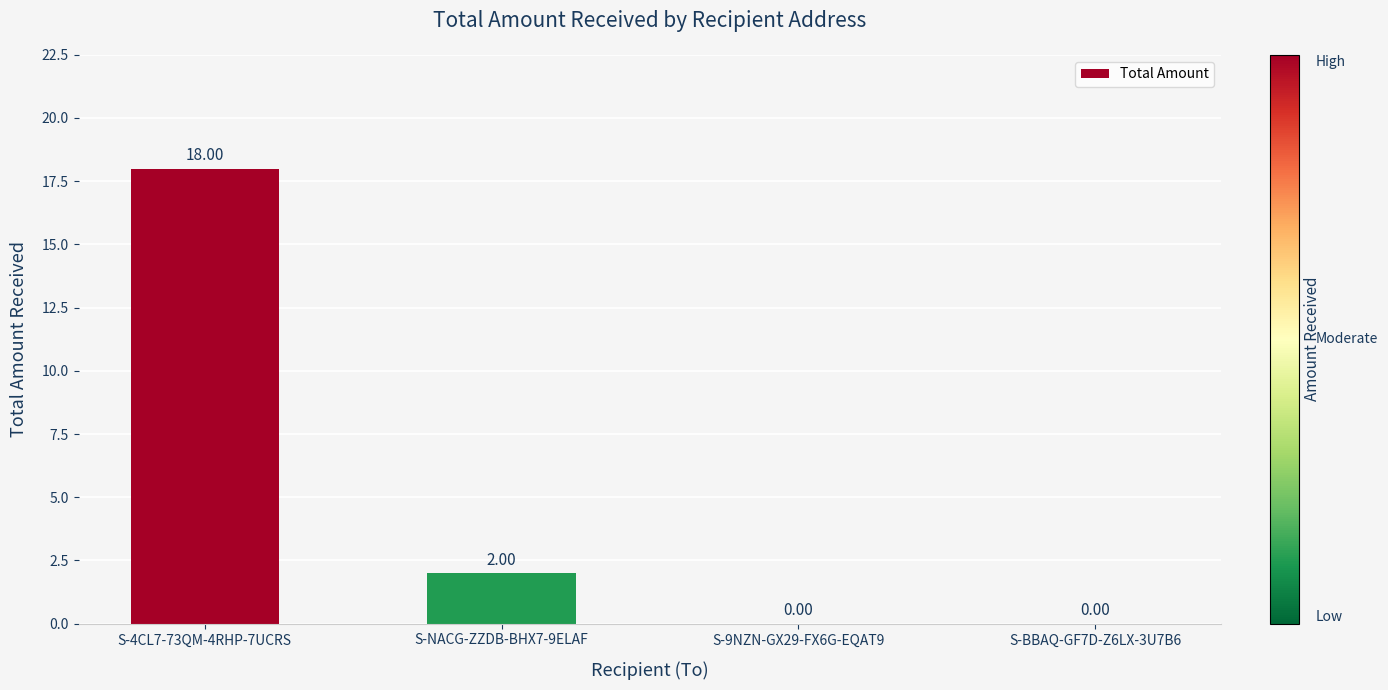

Reading left to right, transcribe all the data shown in this chart.

18	2	0	0